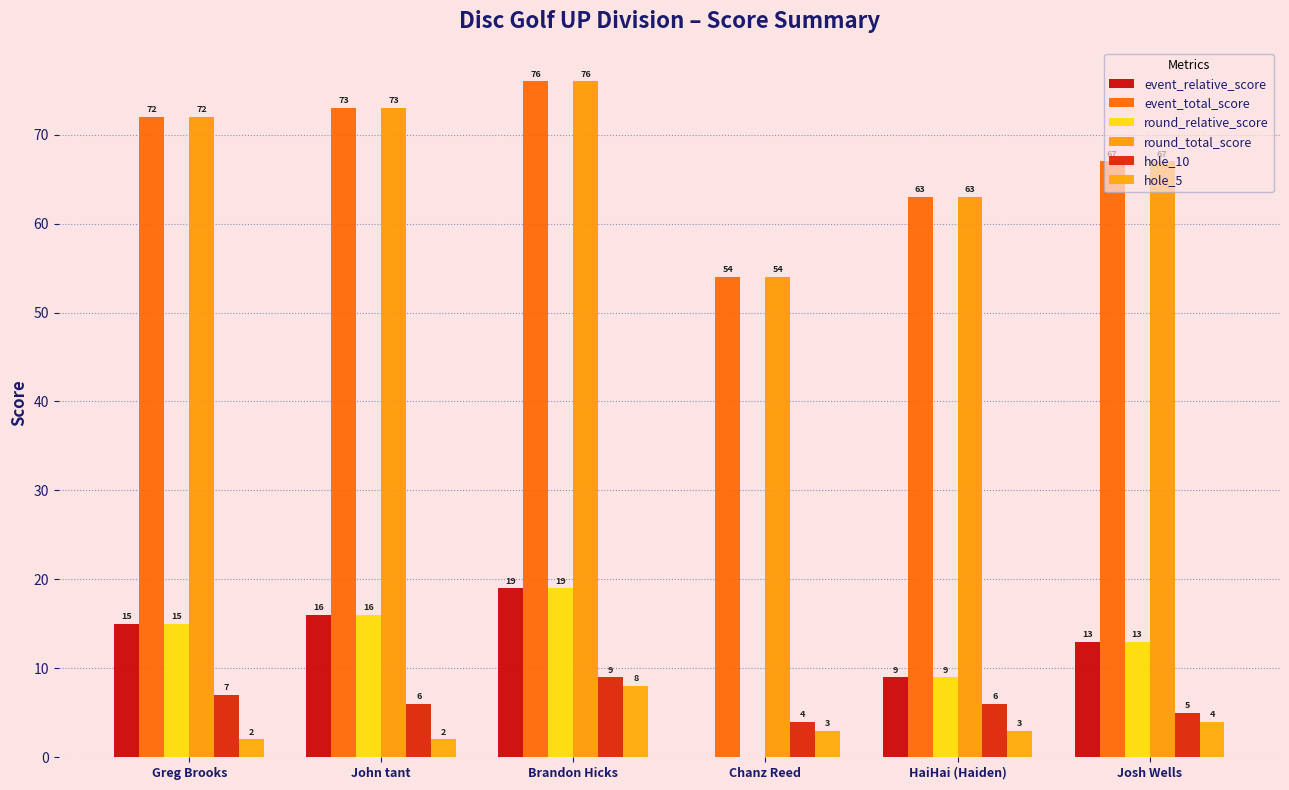

What is the label of the 4th bar from the right?

Brandon Hicks